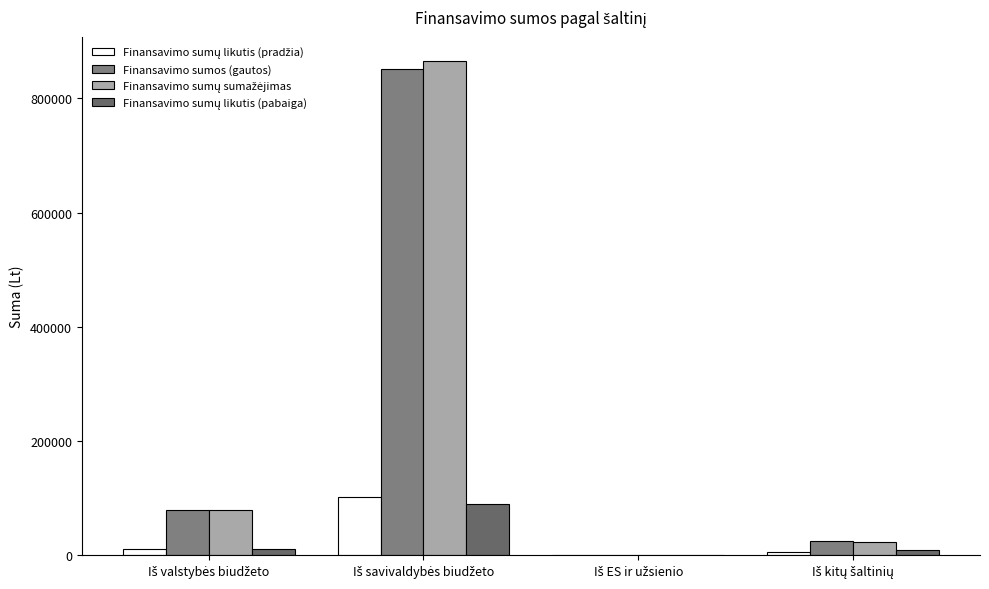

What is the label of the 1st bar from the right?

Iš kitų šaltinių